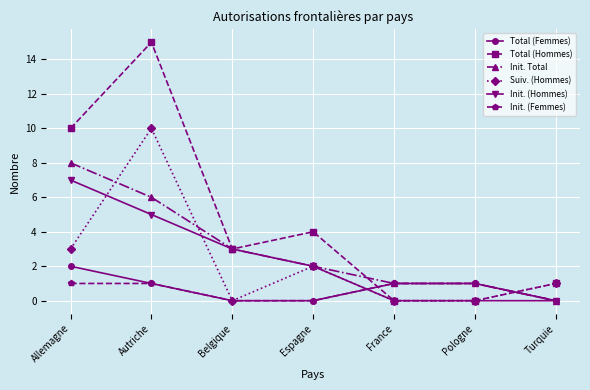

How many values in the Total (Hommes) series are below 3?

3